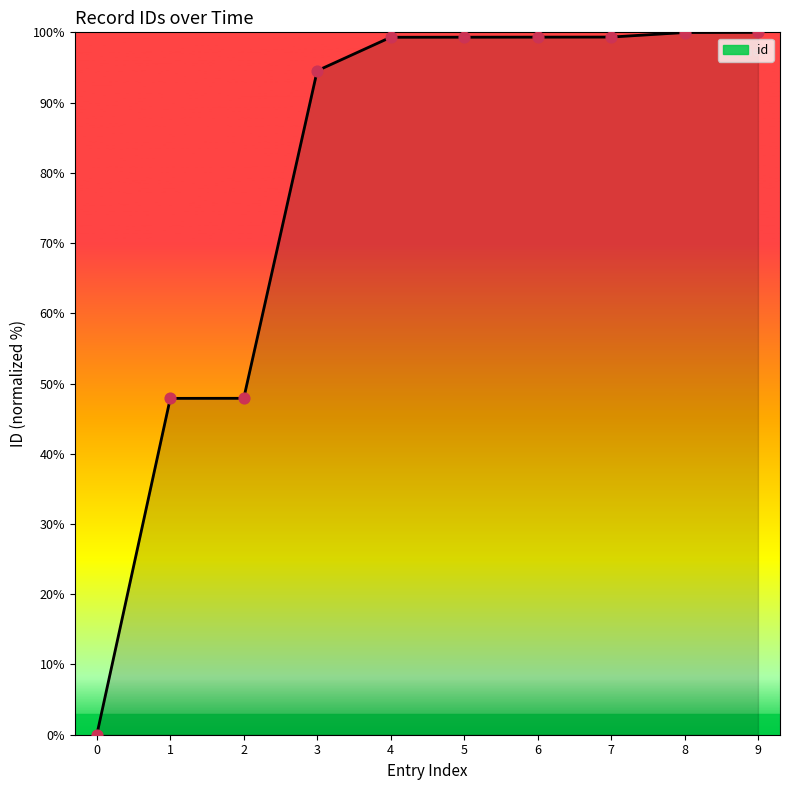

What is the change in value from 1 to 4?

+51.4